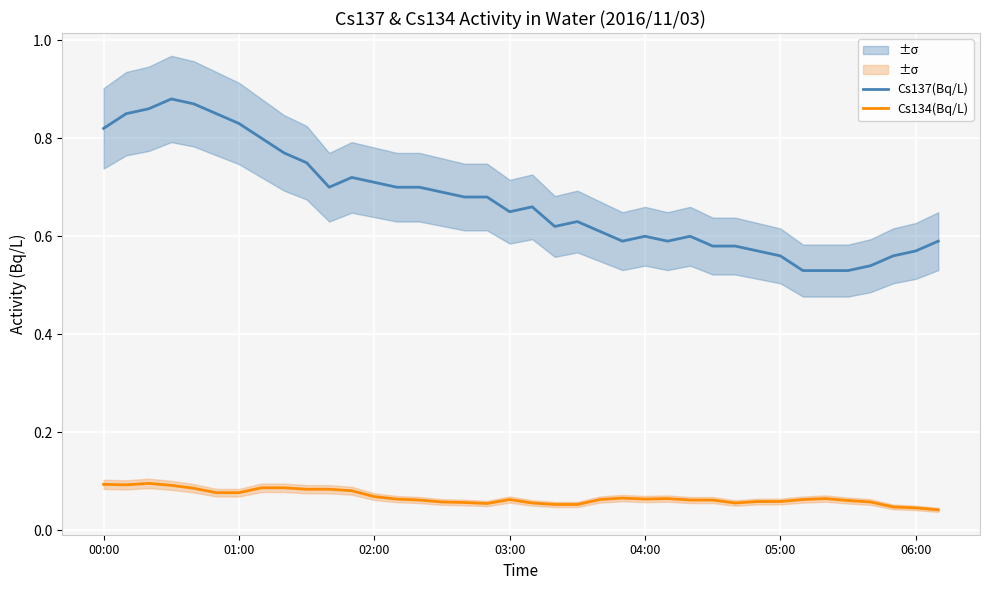

How many lines are shown in the chart?

2